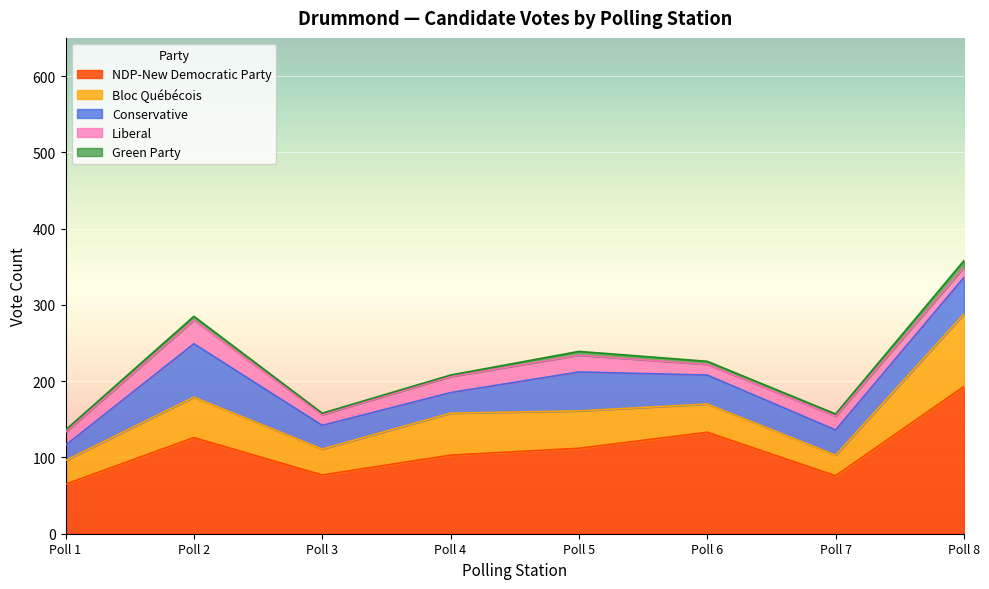

What are all the series names shown in the legend?

NDP-New Democratic Party, Bloc Québécois, Conservative, Liberal, Green Party